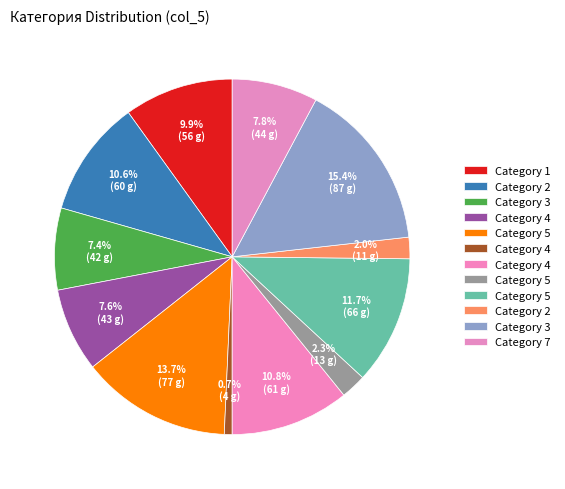

Count the number of slices in the pie.

12